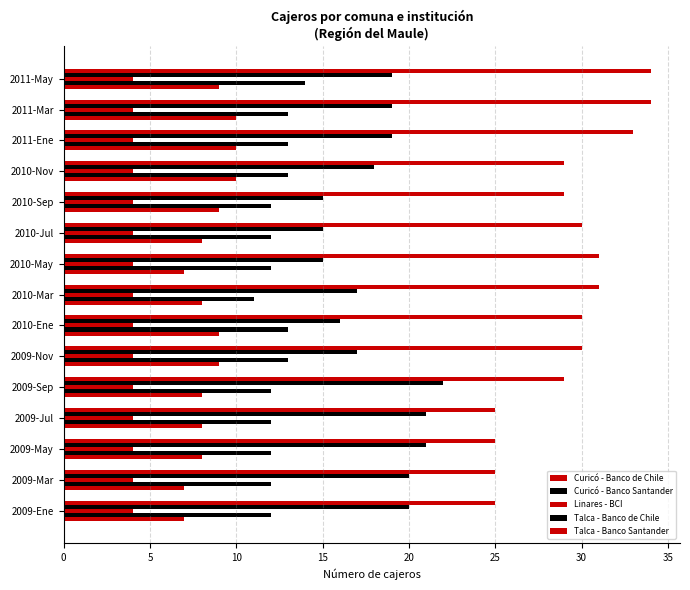

How many series are shown in this chart?

5